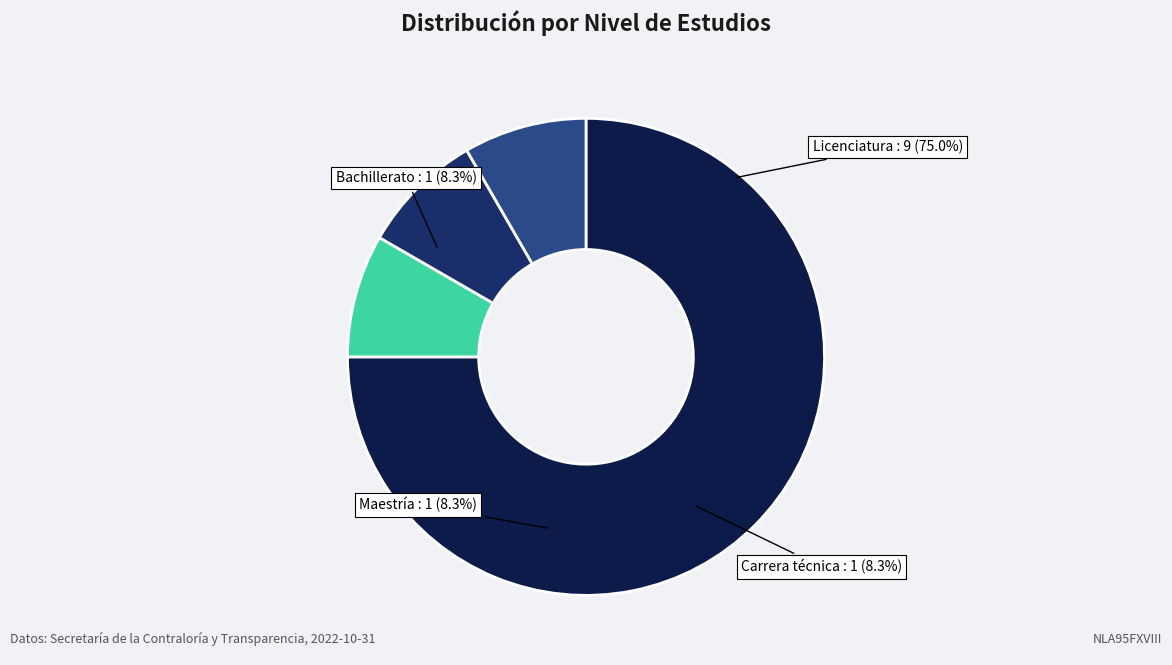

To the nearest percent, what portion does Carrera técnica represent?

8%